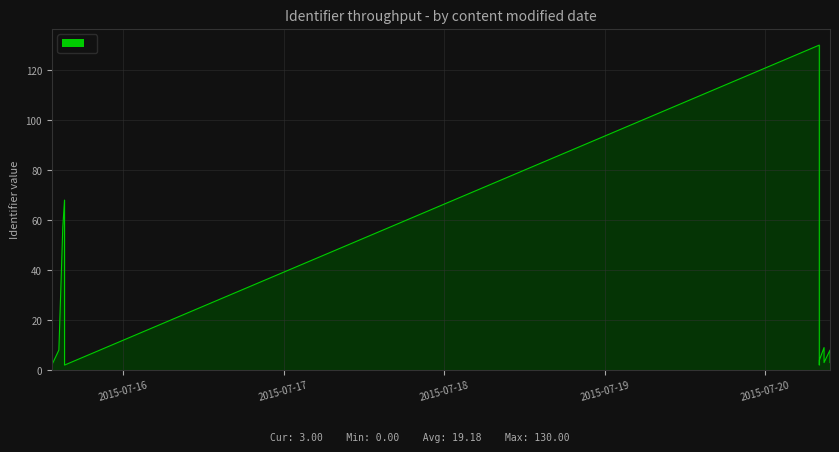

Which label corresponds to the smallest value in the chart?

2015-07-16